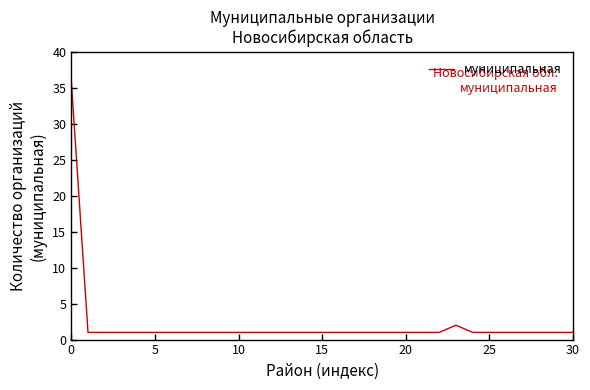

What is the greatest value displayed?

36